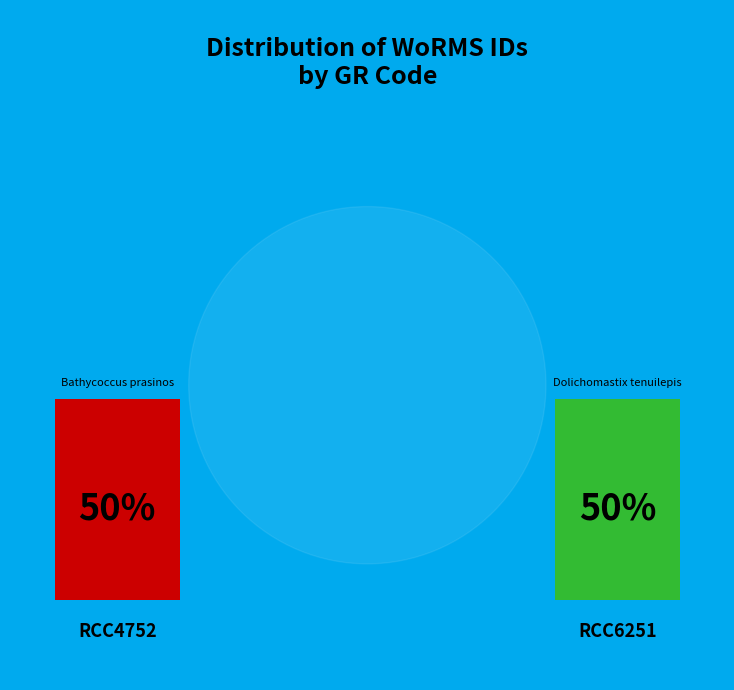

Rank the categories by value from lowest to highest.

RCC4752, RCC6251